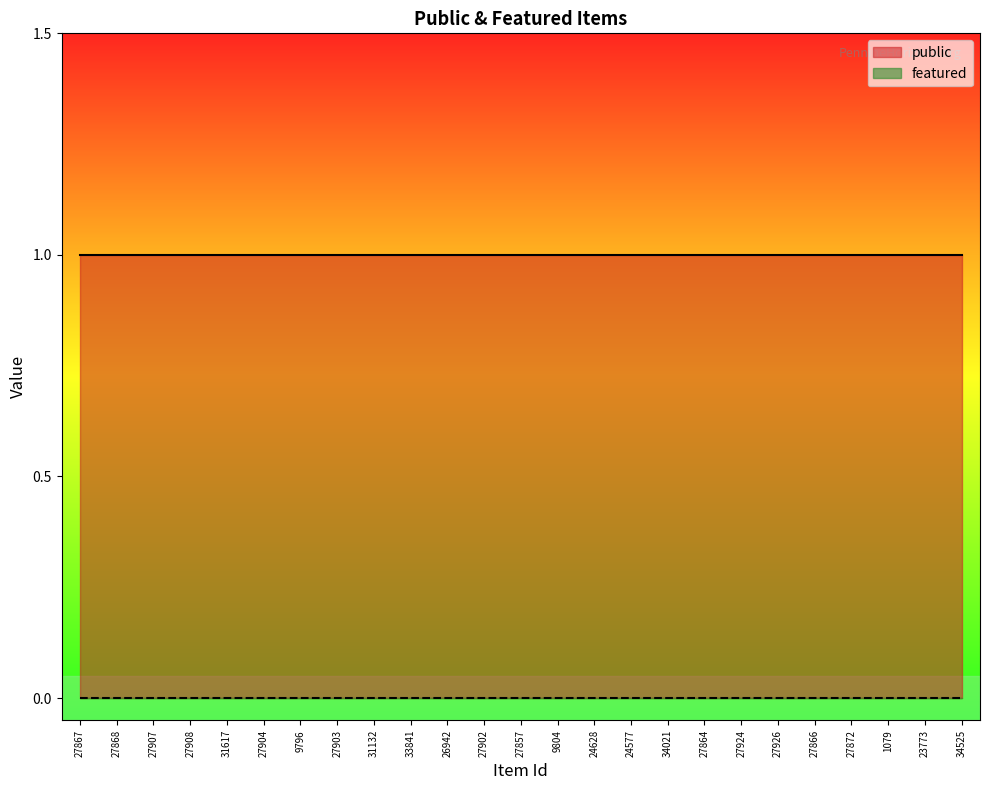

True or false: featured has more than 2 interior local peaks.

False